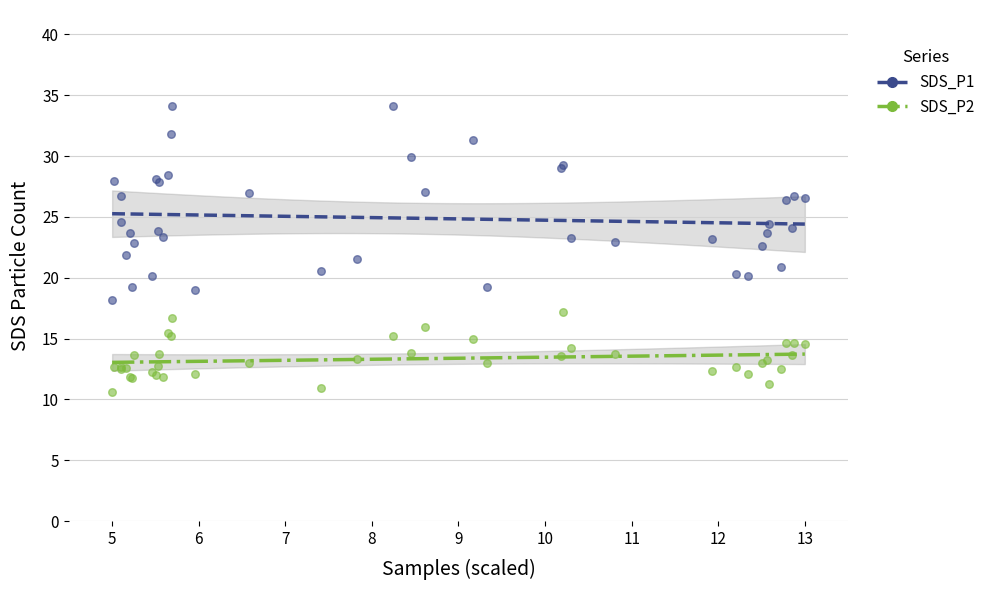

Which series contains the highest Y value?

SDS_P1